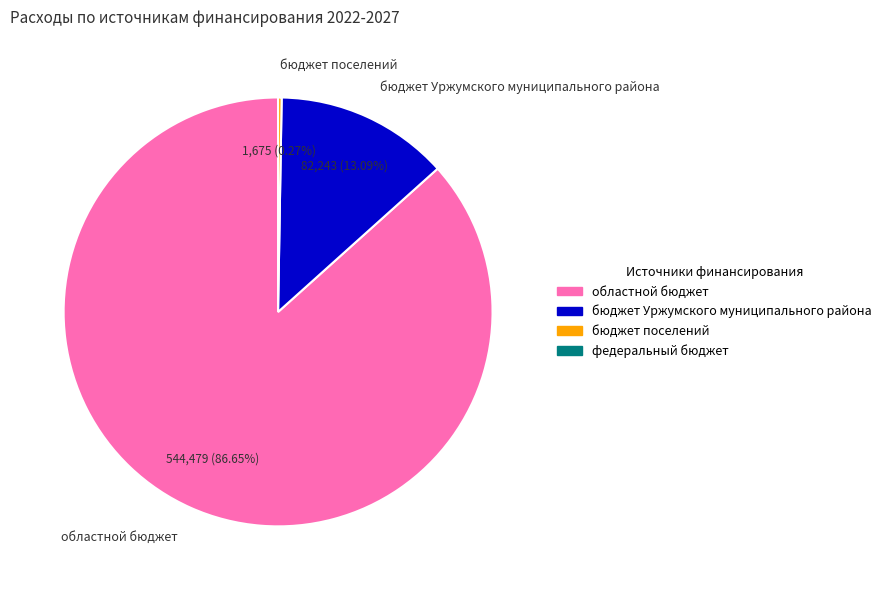

What is the majority slice?

областной бюджет